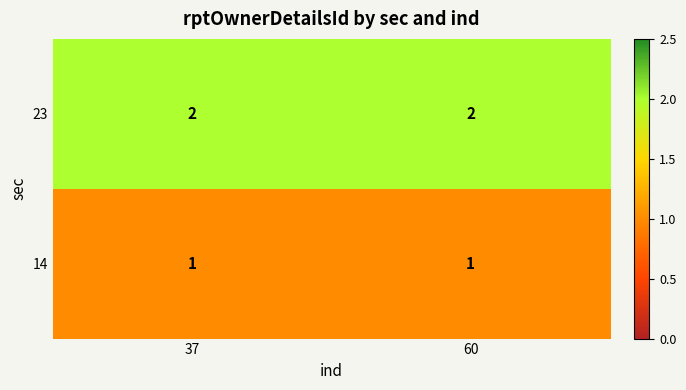

Reading left to right, list all the values displayed in this chart.

23: 2	2
14: 1	1